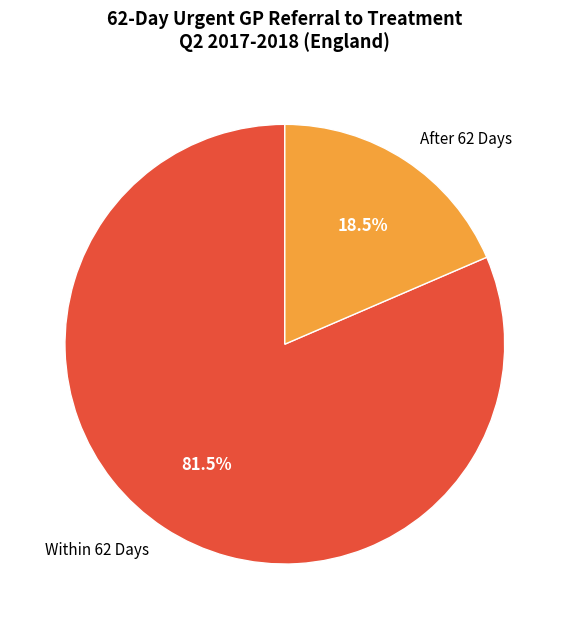

What is the smallest slice in the pie chart?

After 62 Days